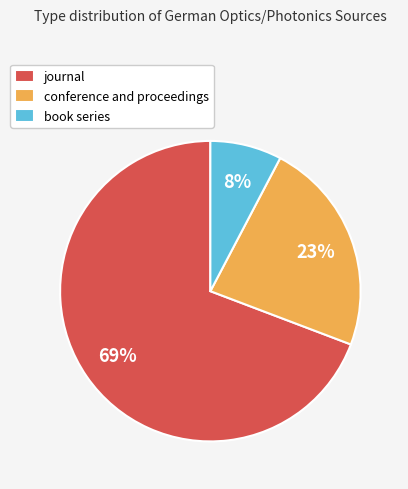

How many slices are in this pie chart?

3